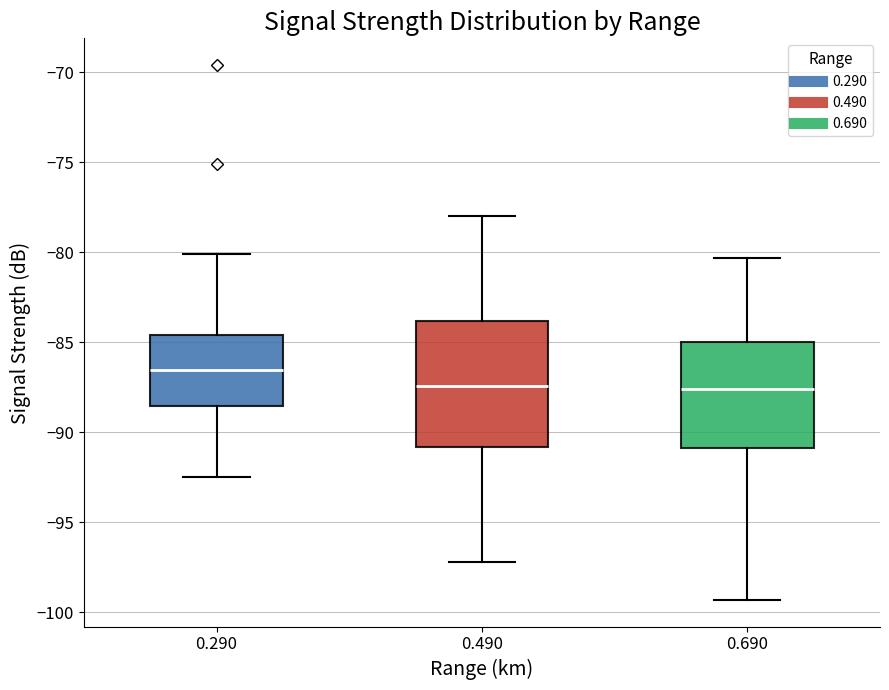

Where is the lower edge of the box at x = 0.490 on the y-axis? The values are not printed on the chart, so give them approximately, as read against the axis.

-91.0